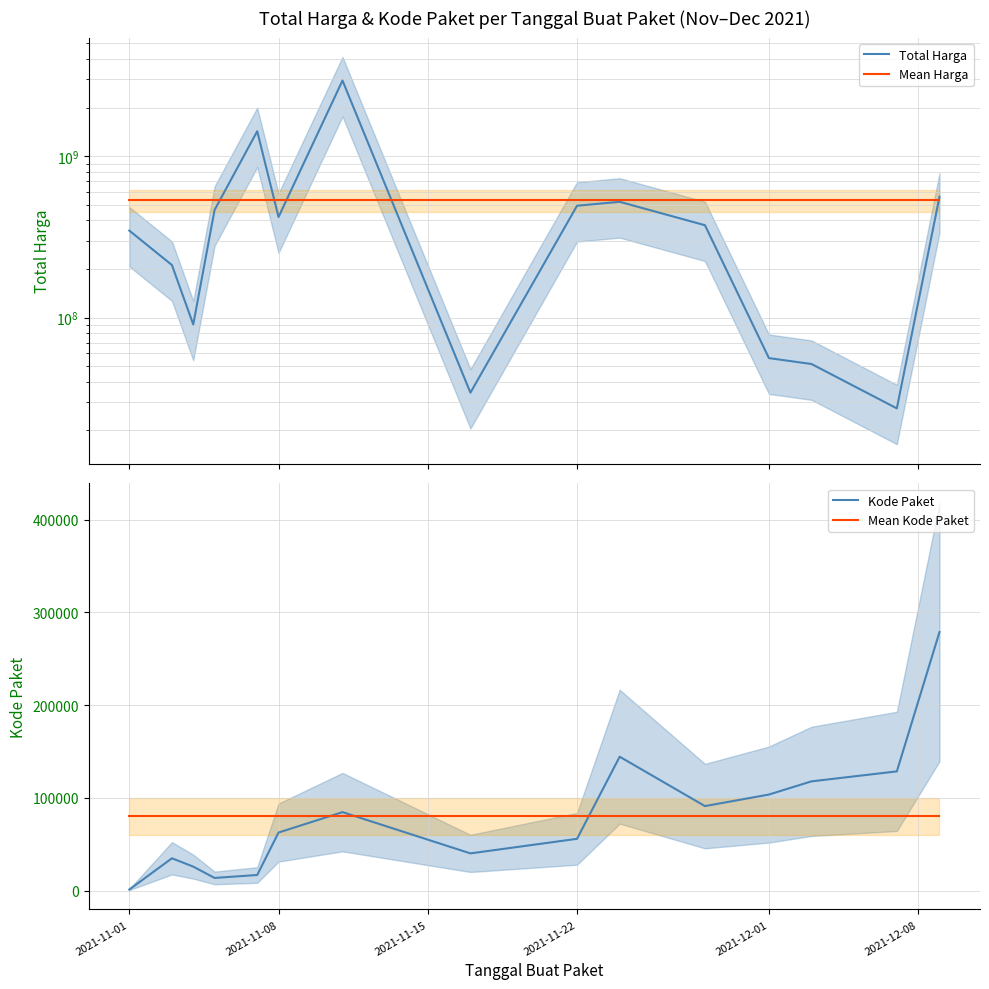

What is the sum of all Kode Paket values?

1199370